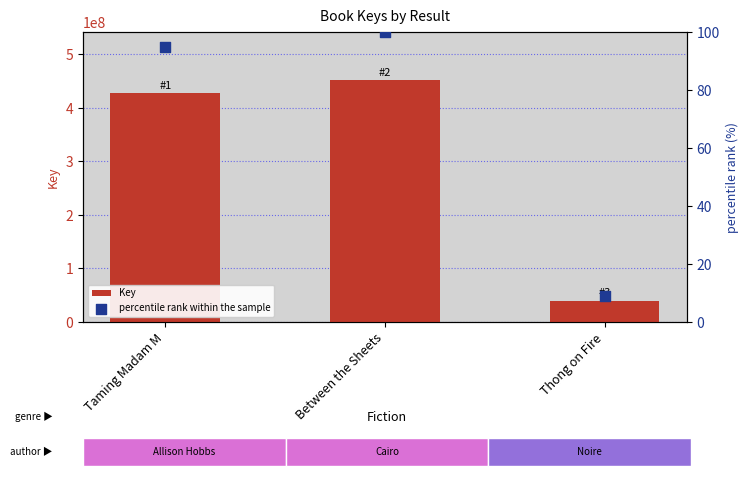

At how many categories does at least one series exceed 435036400?

1